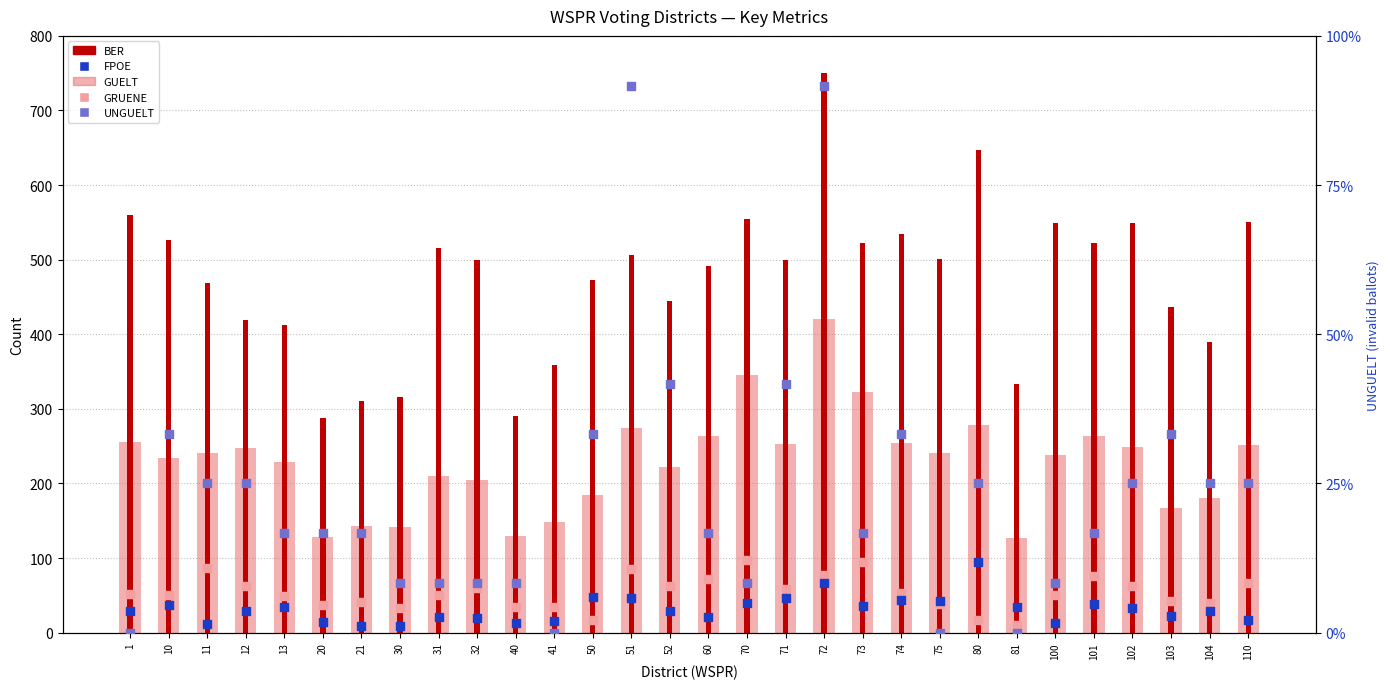

What is the total value across all series at 80?

1040